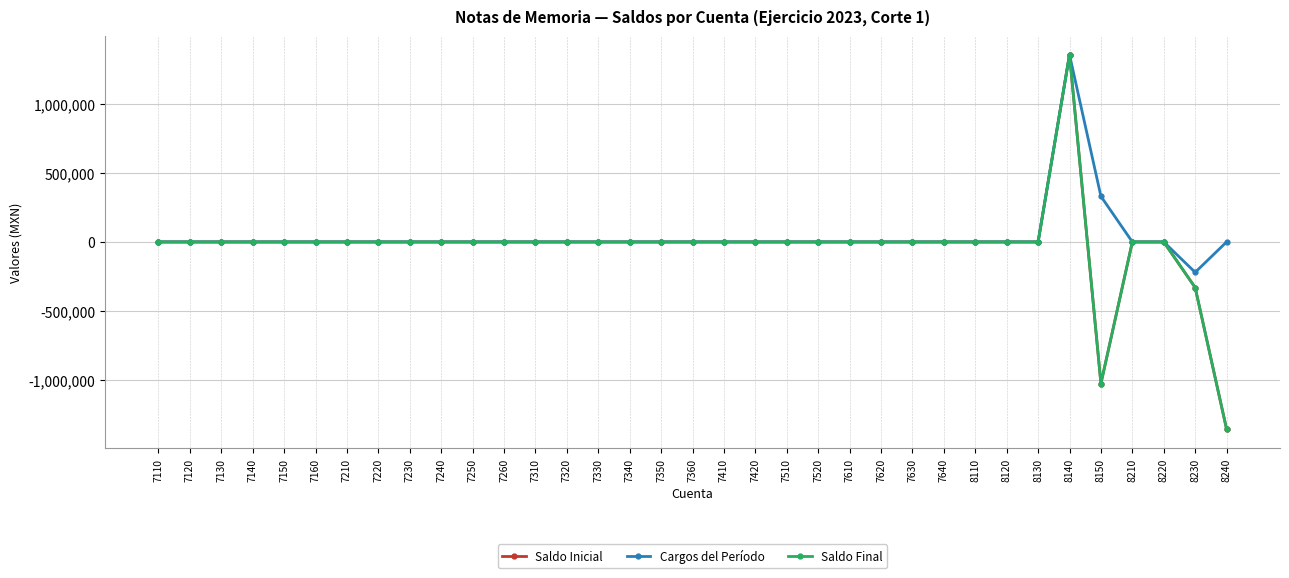

List the series in order of their peak value, lowest first.

Saldo Inicial, Cargos del Período, Saldo Final